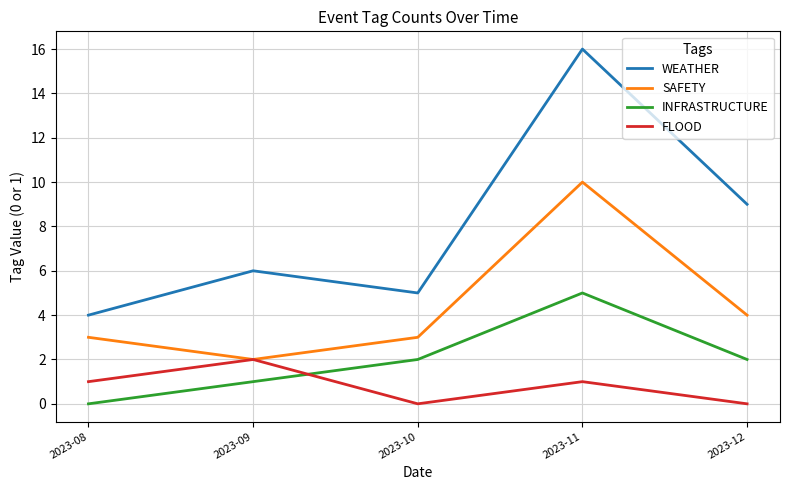

True or false: FLOOD has more than 0 points higher than both neighbors.

True